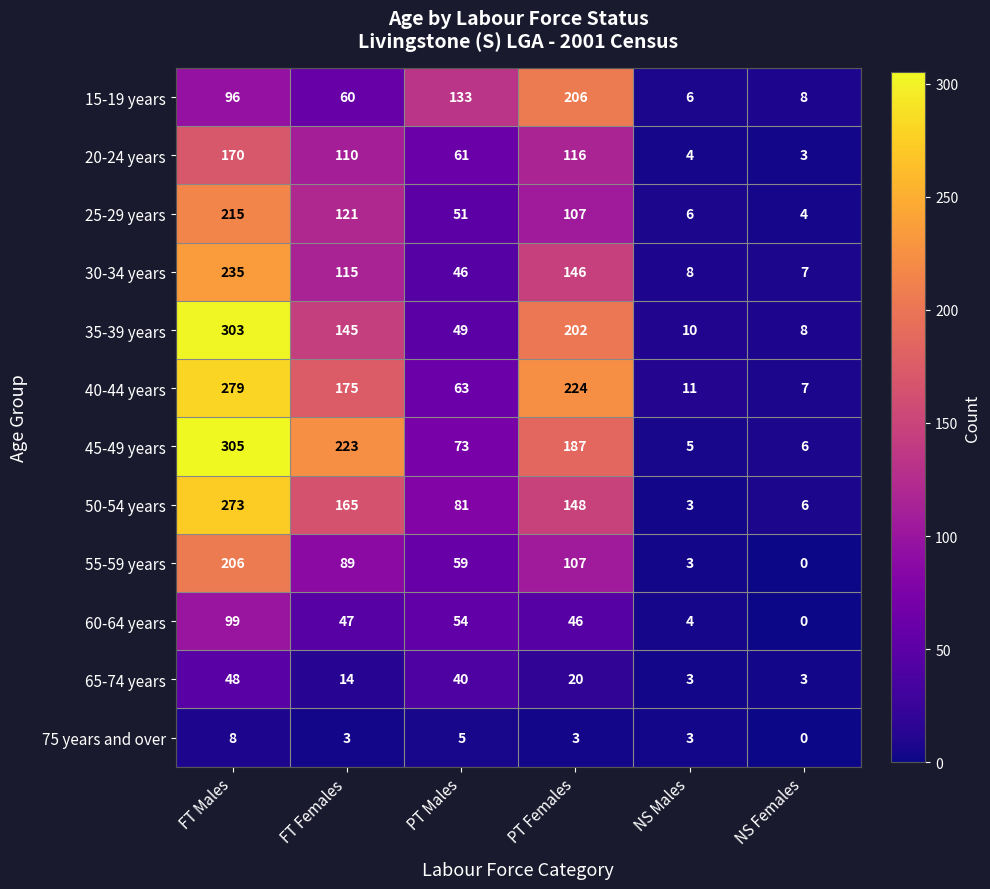

Which series has the largest total across all categories?

45-49 years